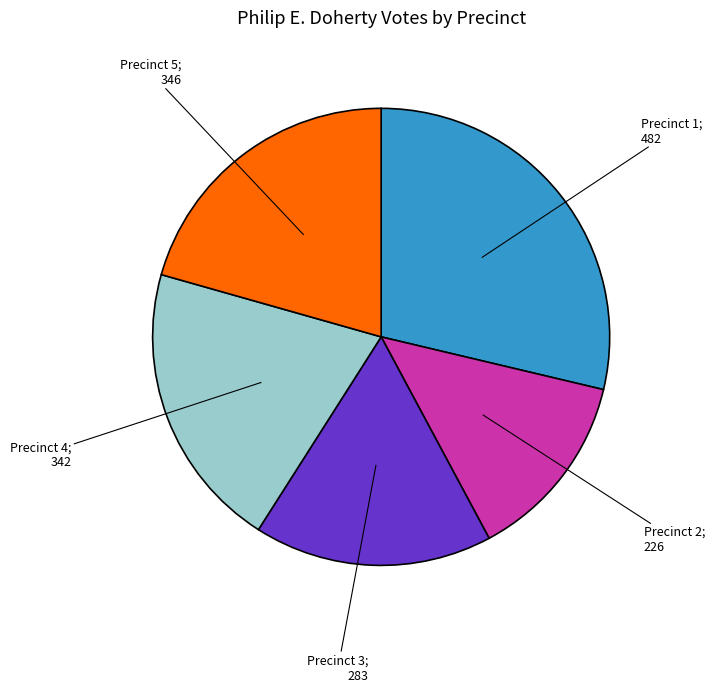

Is there any slice that represents more than half of the pie?

No